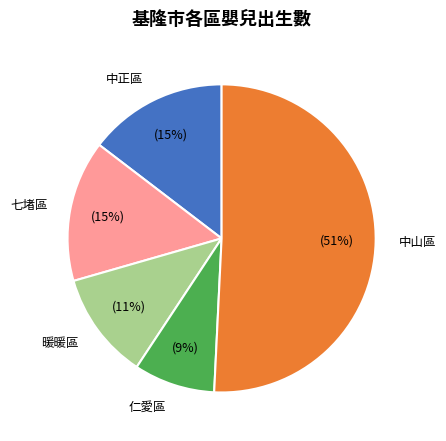

To the nearest percent, what is the average slice percentage?

20%